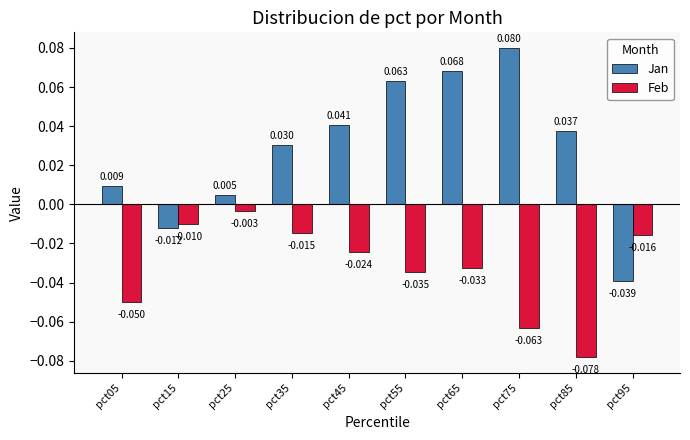

Which series changed the most between pct05 and pct45?

Jan